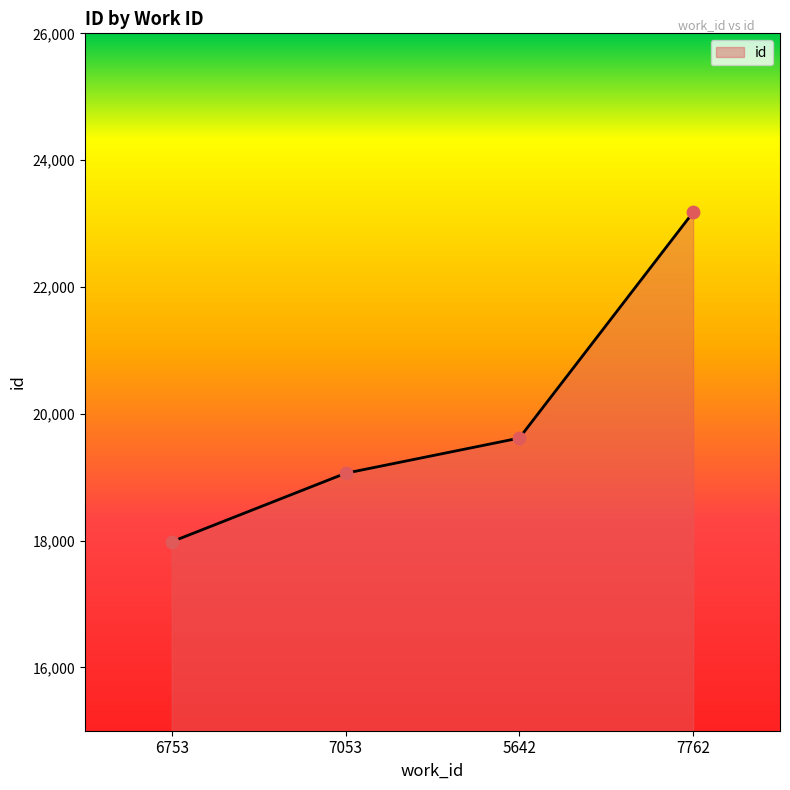

What is the ratio of the value at 5642 to the value at 7762?

0.8